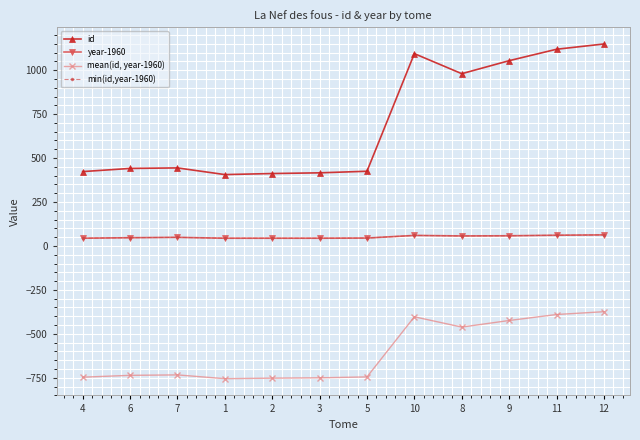

Which series has the largest total across all categories?

id